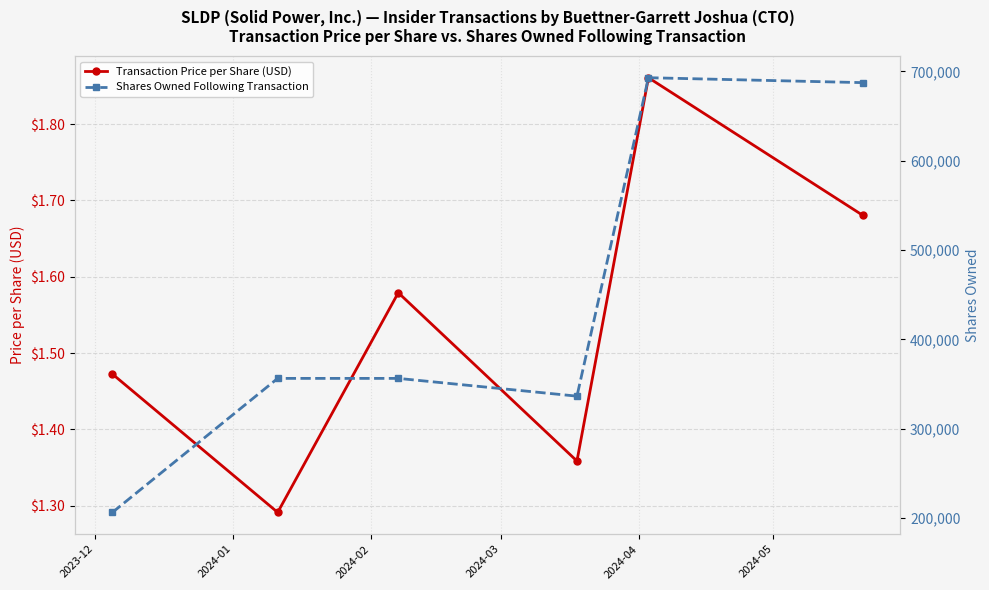

Is this an area chart (filled region under the line)?

No